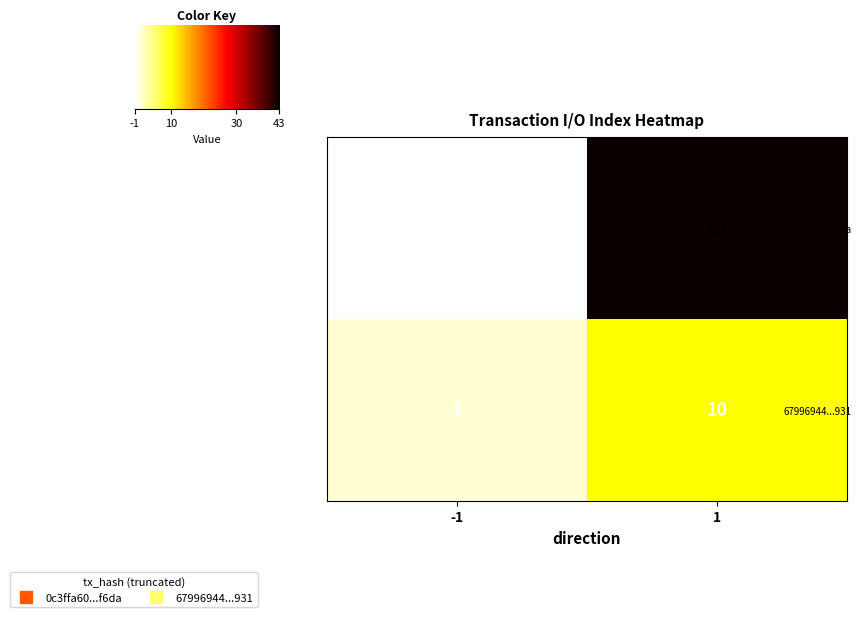

Rank the series by their average value, from lowest to highest.

67996944...931, 0c3ffa60...f6da